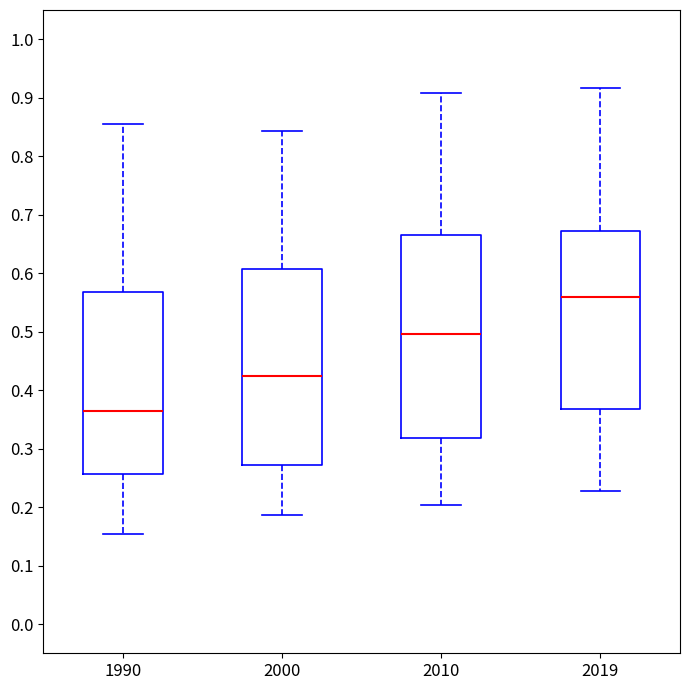

Where does the upper whisker of the box at x = 2010 end on the y-axis? The values are not printed on the chart, so give them approximately, as read against the axis.

0.91